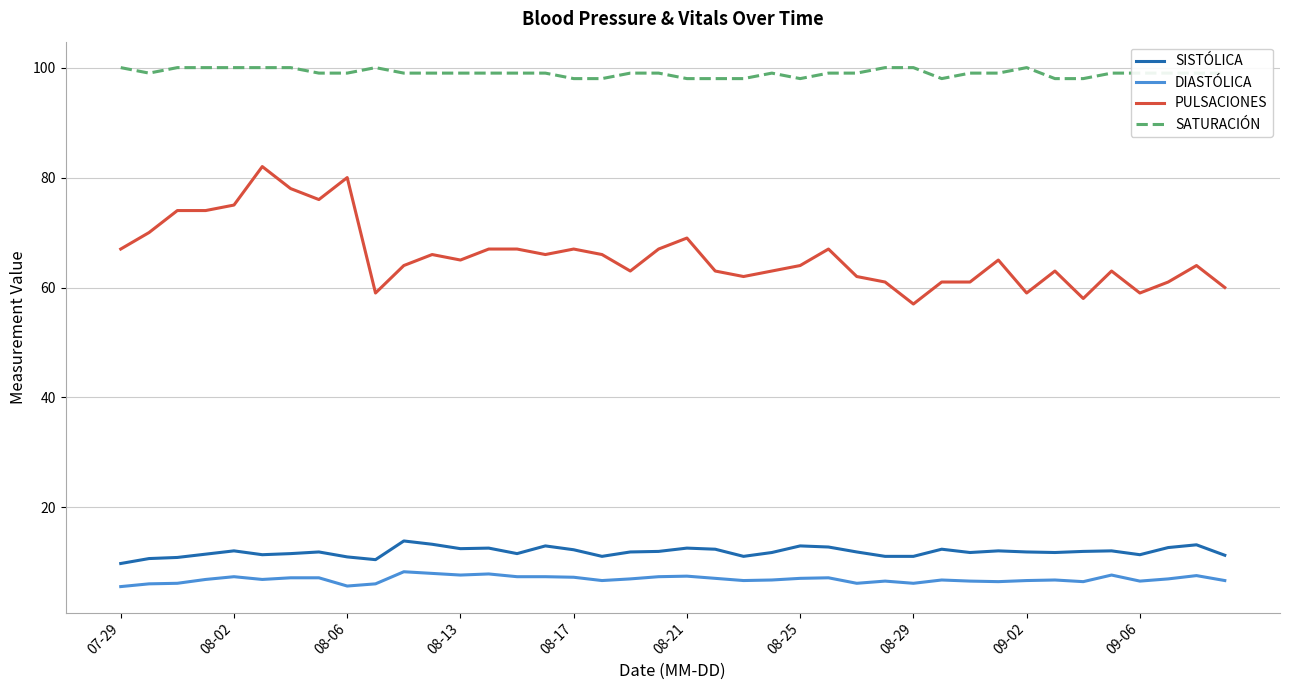

What is the difference between the second highest and second lowest values in the DIASTÓLICA series?

2.3